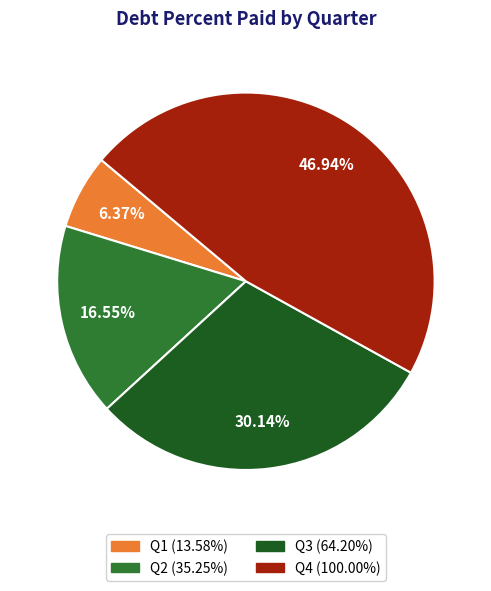

Is there any slice that represents more than half of the pie?

No